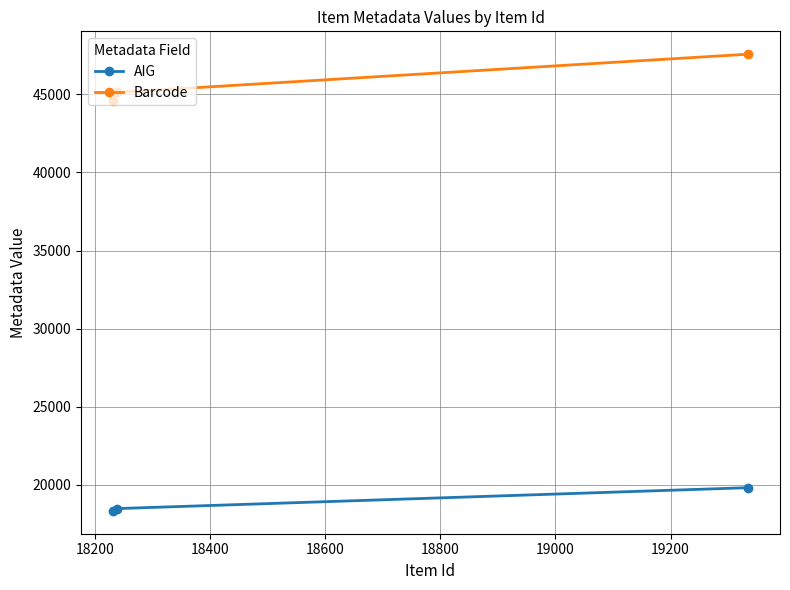

Which series has the largest total across all categories?

Barcode